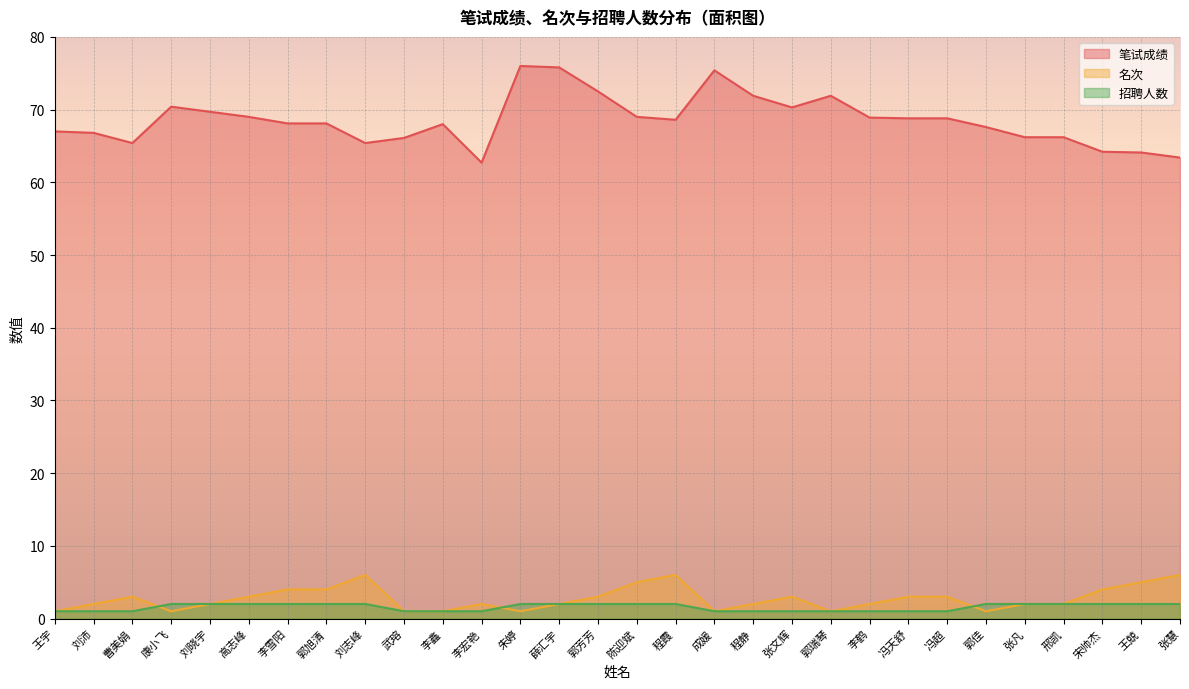

Is it true that 笔试成绩 equals 28.6 at 高志峰?

False